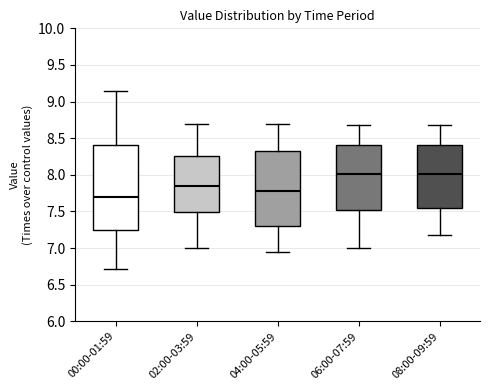

Where is the upper edge of the box for 08:00-09:59 on the y-axis? The values are not printed on the chart, so give them approximately, as read against the axis.

8.40